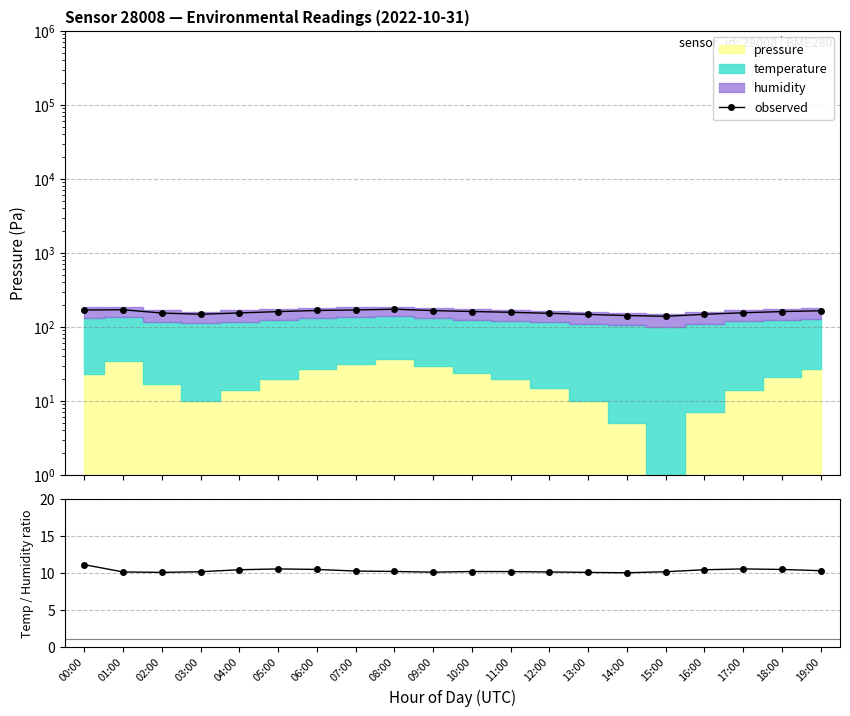

At which category does observed reach its first local valley?

03:00